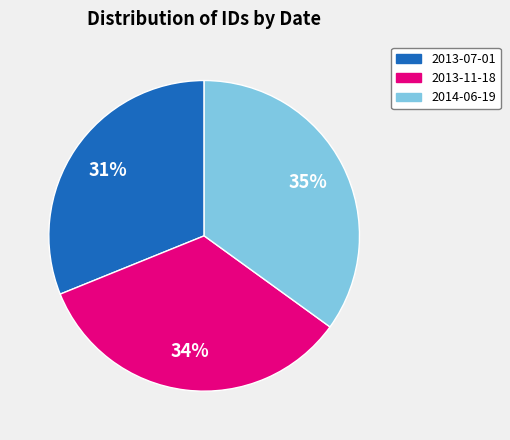

To the nearest percent, what is the difference between the 2013-11-18 and 2013-07-01 slice percentages?

3%